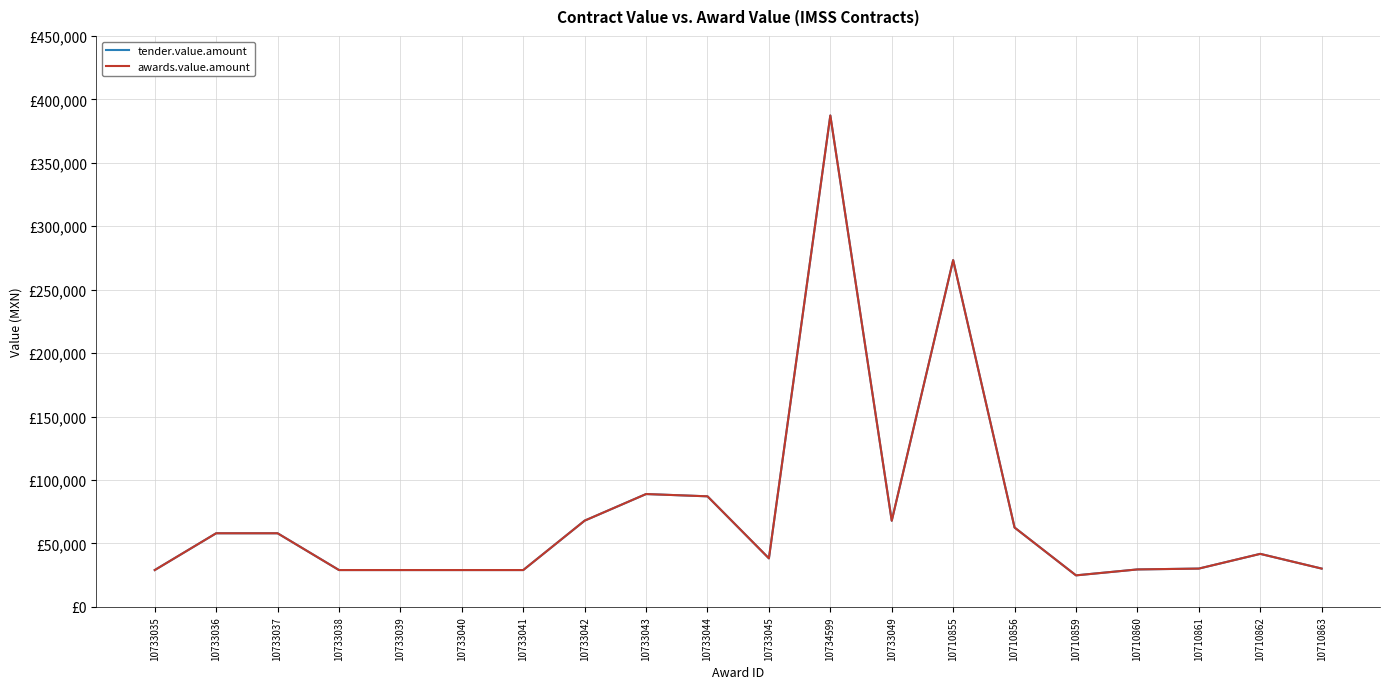

How many interior local valleys does the awards.value.amount series have?

3